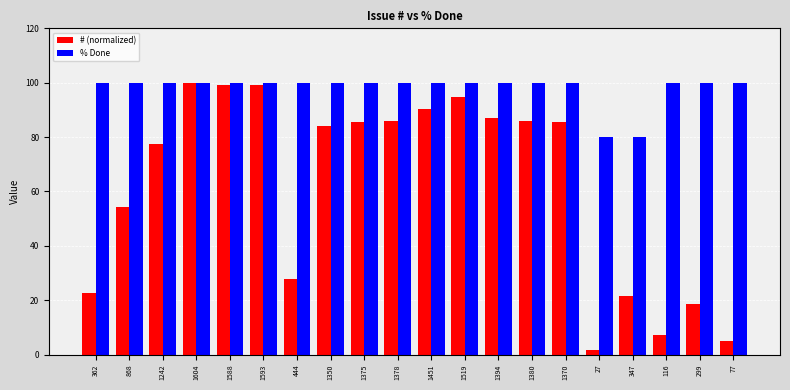

How many data points in # (normalized) are less than 85?

10